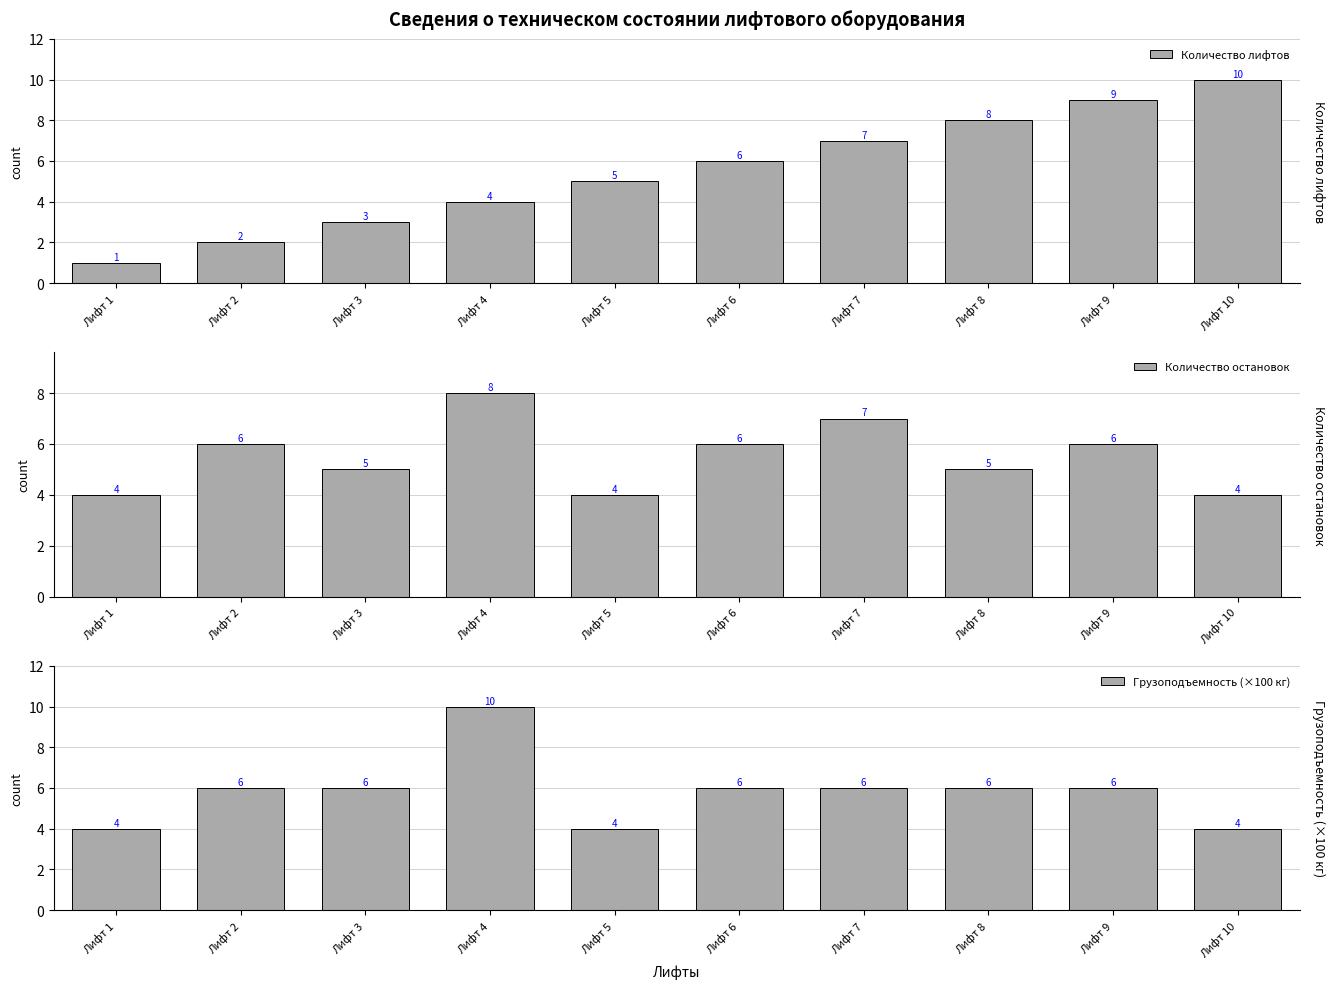

Reading right to left, what are all the values shown in this chart?

Количество лифтов: 10	9	8	7	6	5	4	3	2	1
Количество остановок: 4	6	5	7	6	4	8	5	6	4
Грузоподъемность (×100 кг): 4	6	6	6	6	4	10	6	6	4